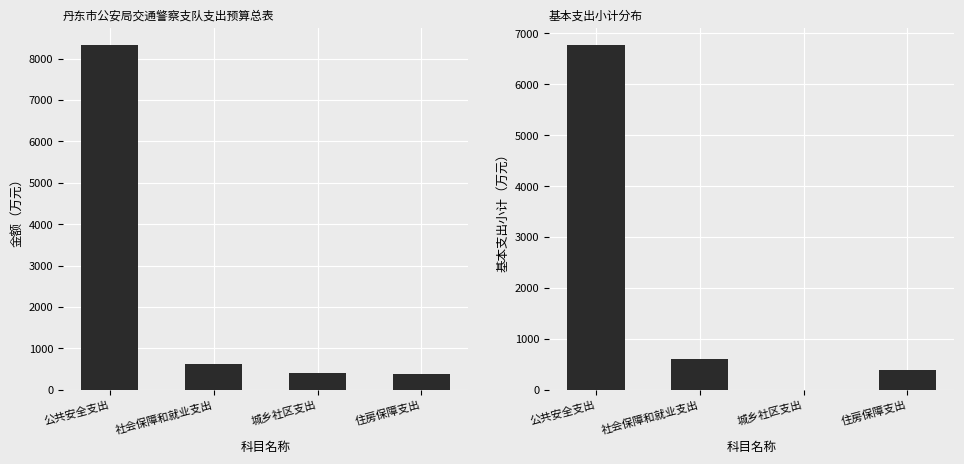

Reading left to right, list all the values displayed in this chart.

合计: 8327.7	610.4	400.0	386.8
基本支出小计: 6769.7	610.4	0.0	386.8